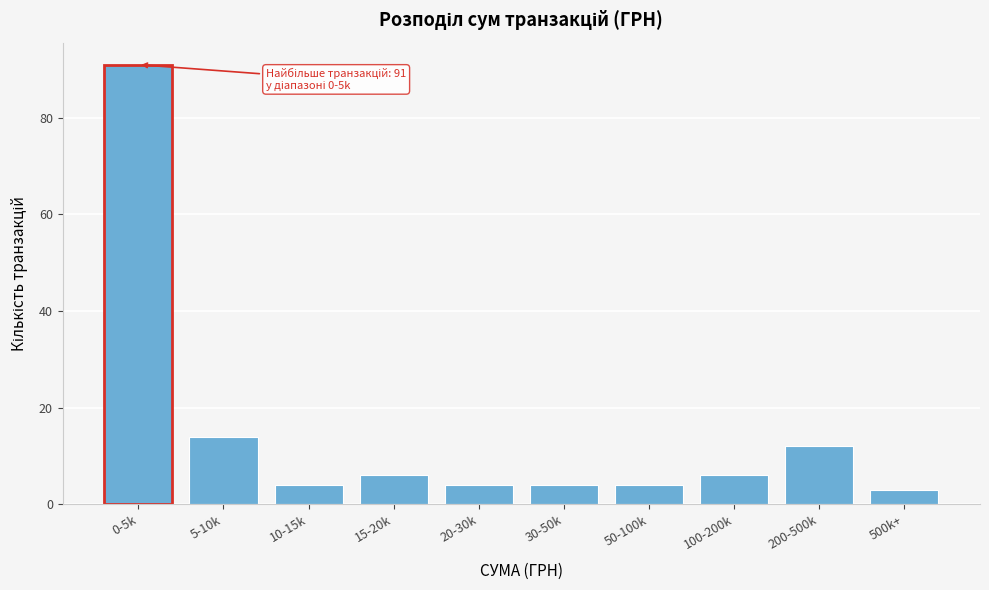

Reading left to right, transcribe all the data shown in this chart.

91	14	4	6	4	4	4	6	12	3